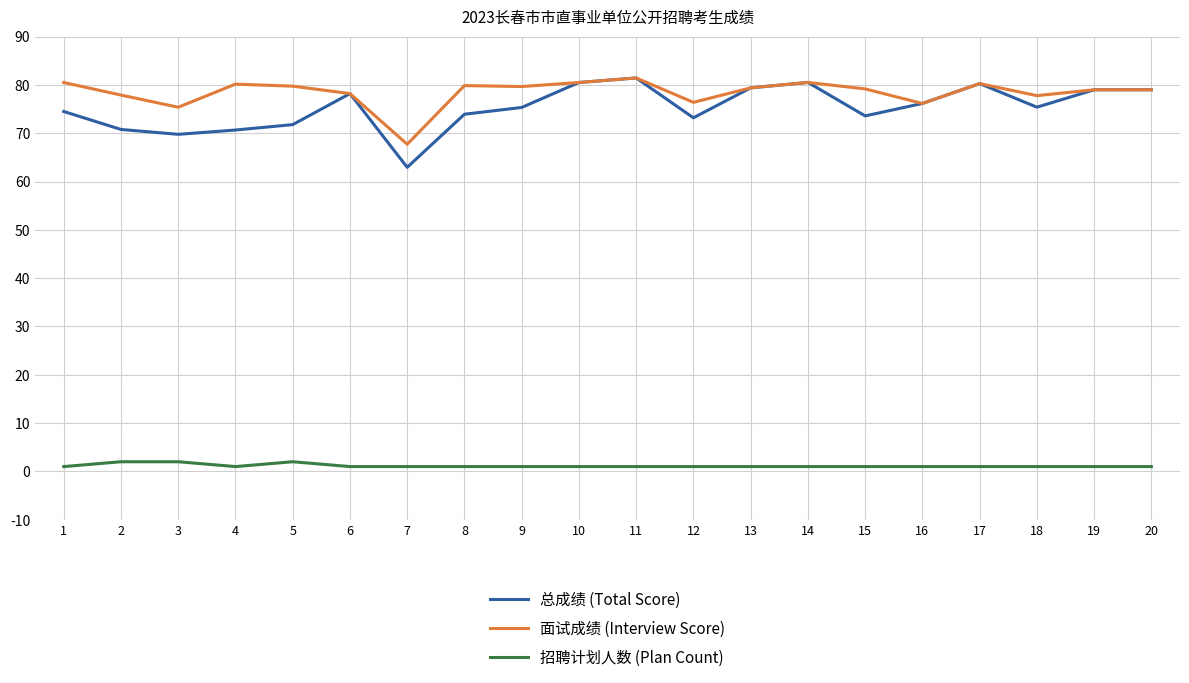

True or false: 招聘计划人数 (Plan Count) and 总成绩 (Total Score) intersect in this chart.

False